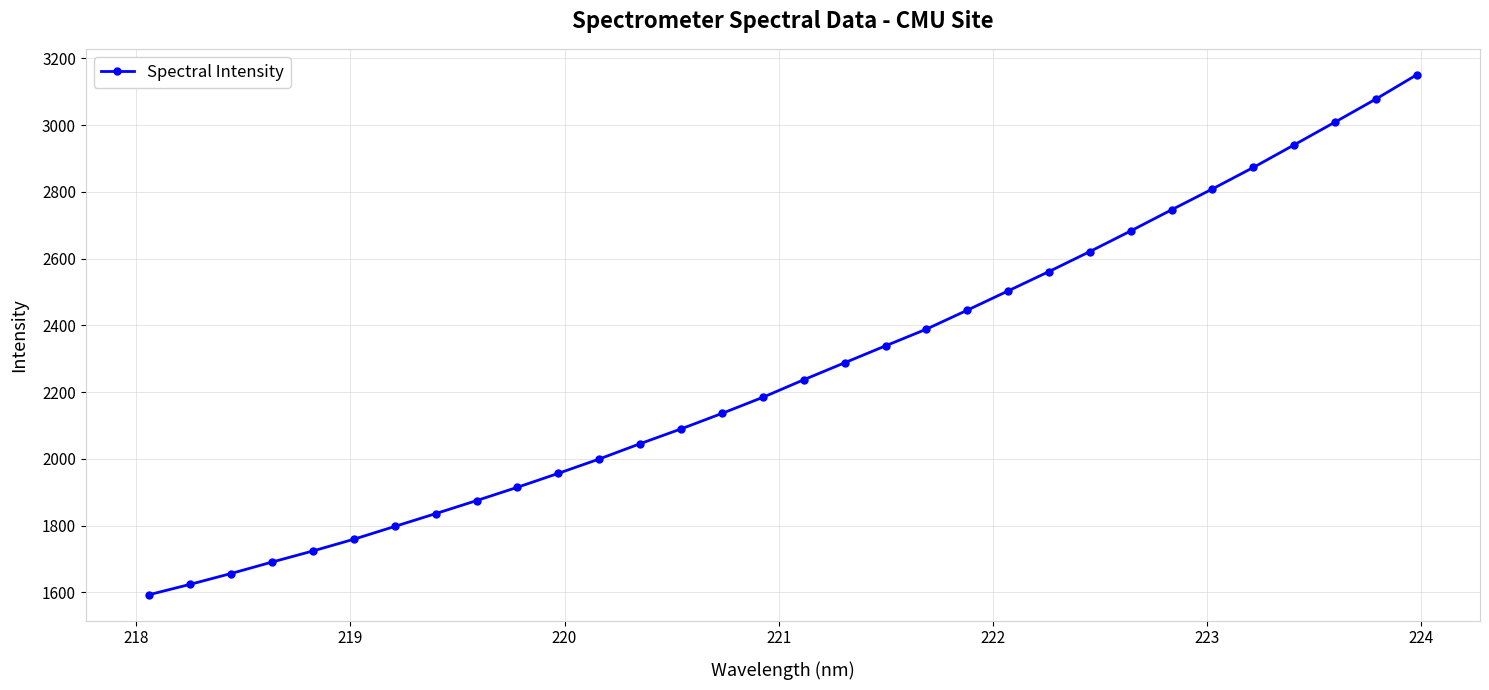

What is the value of the 8th point from the left?

1836.1